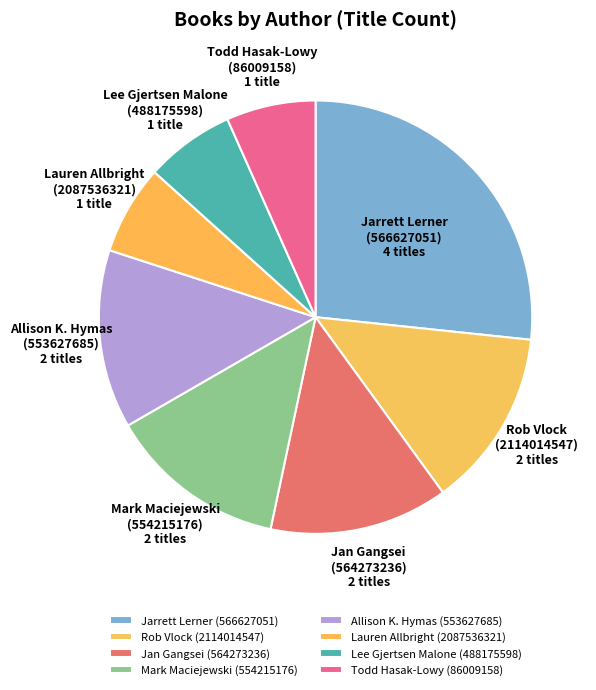

Approximately how many times larger is the value at Todd Hasak-Lowy (86009158) compared to Mark Maciejewski (554215176)?

0.5